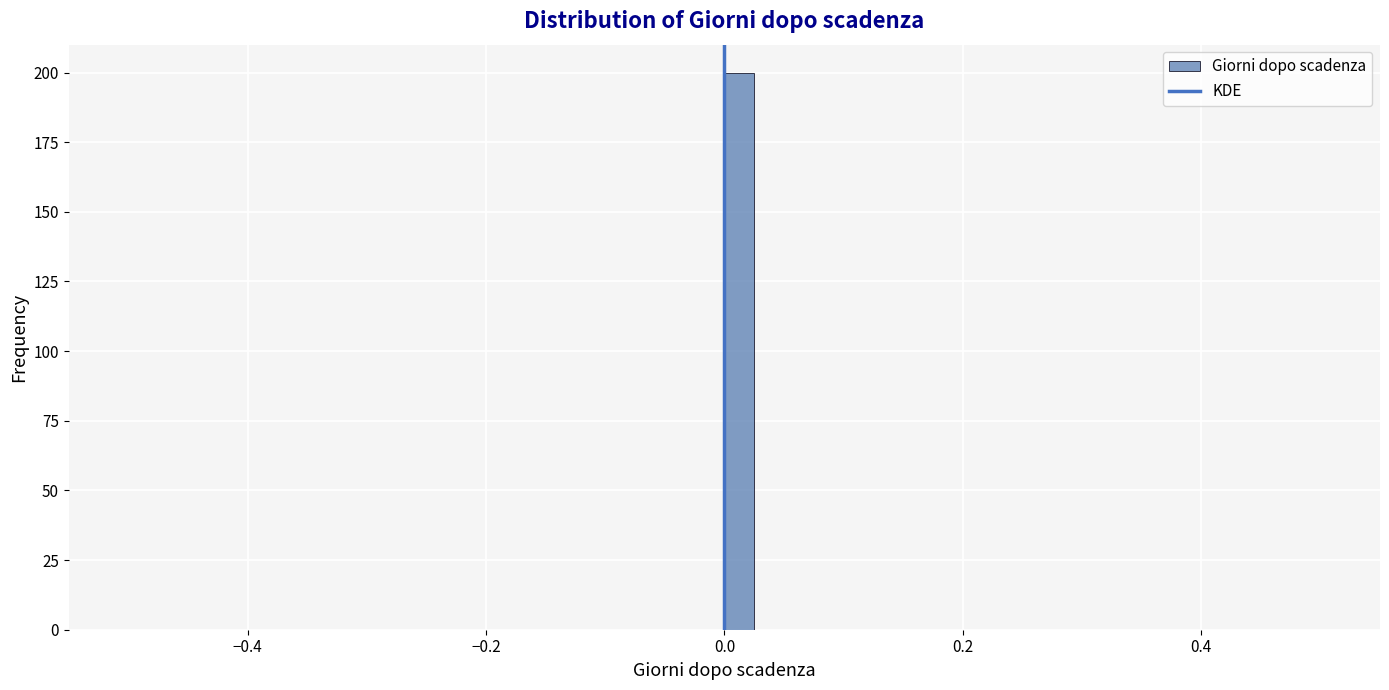

Read against the x-axis, roughly where is the centre of the tallest bar?

0.02